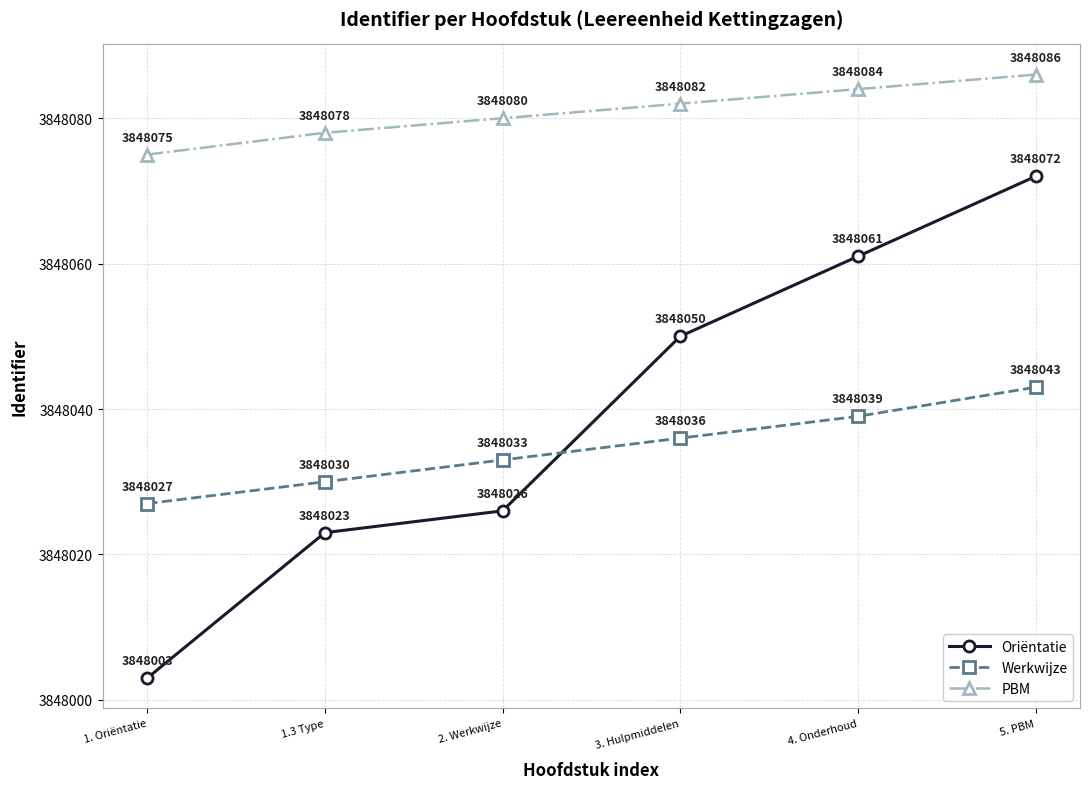

What is the label of the 4th point from the left?

3. Hulpmiddelen